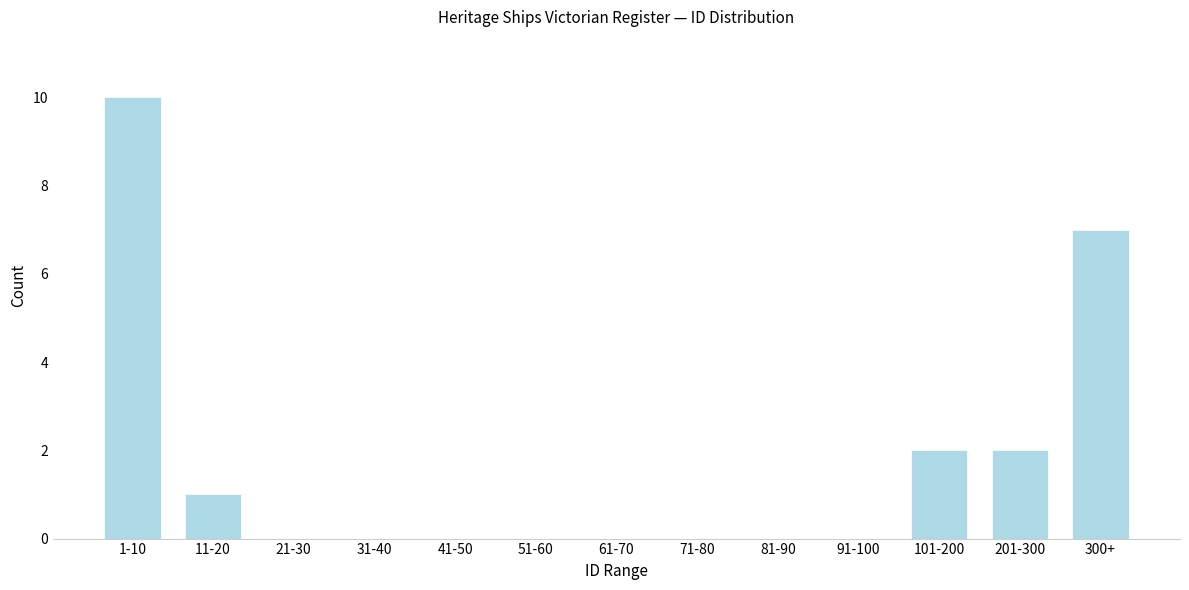

Reading left to right, what are all the values shown in this chart?

1-10=10	11-20=1	21-30=0	31-40=0	41-50=0	51-60=0	61-70=0	71-80=0	81-90=0	91-100=0	101-200=2	201-300=2	300+=7